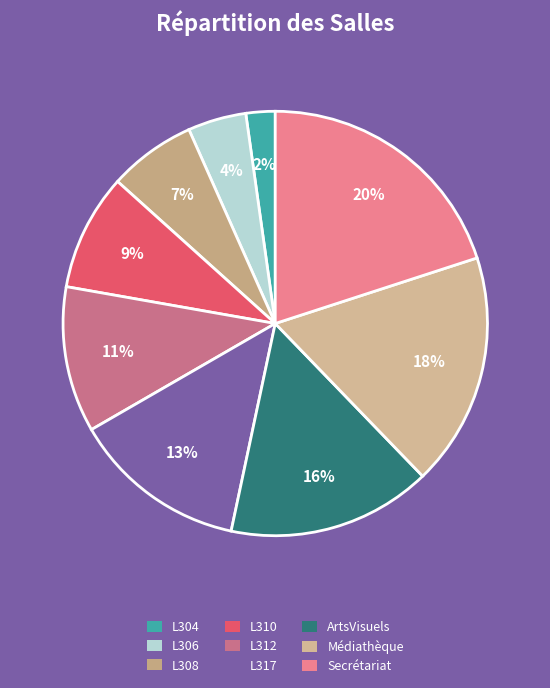

Which category has the biggest portion of the pie?

Secrétariat